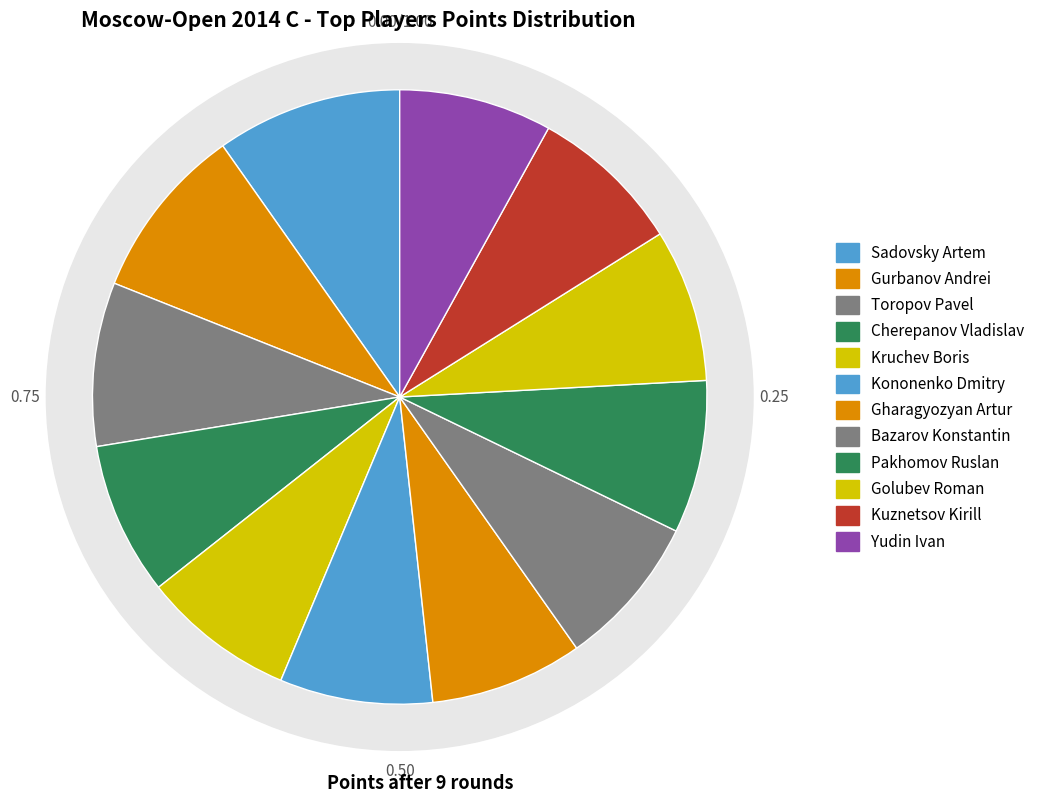

Approximately how many times larger is the value at Pakhomov Ruslan compared to Kuznetsov Kirill?

1.0